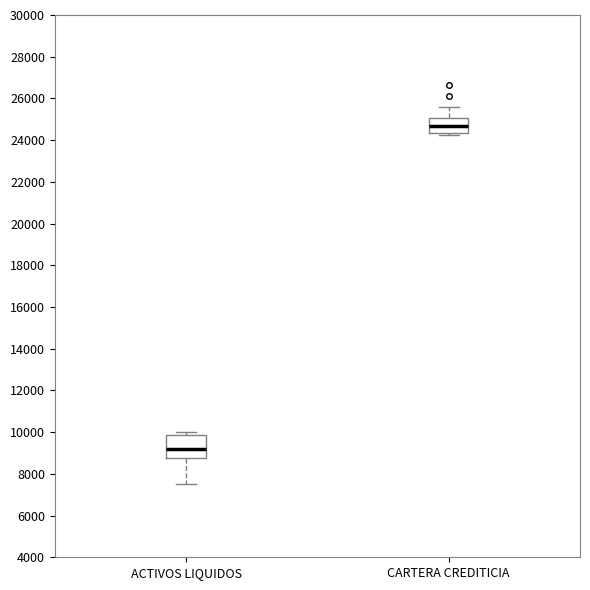

Which box is the tallest, from its lower edge to its upper edge?

ACTIVOS LIQUIDOS